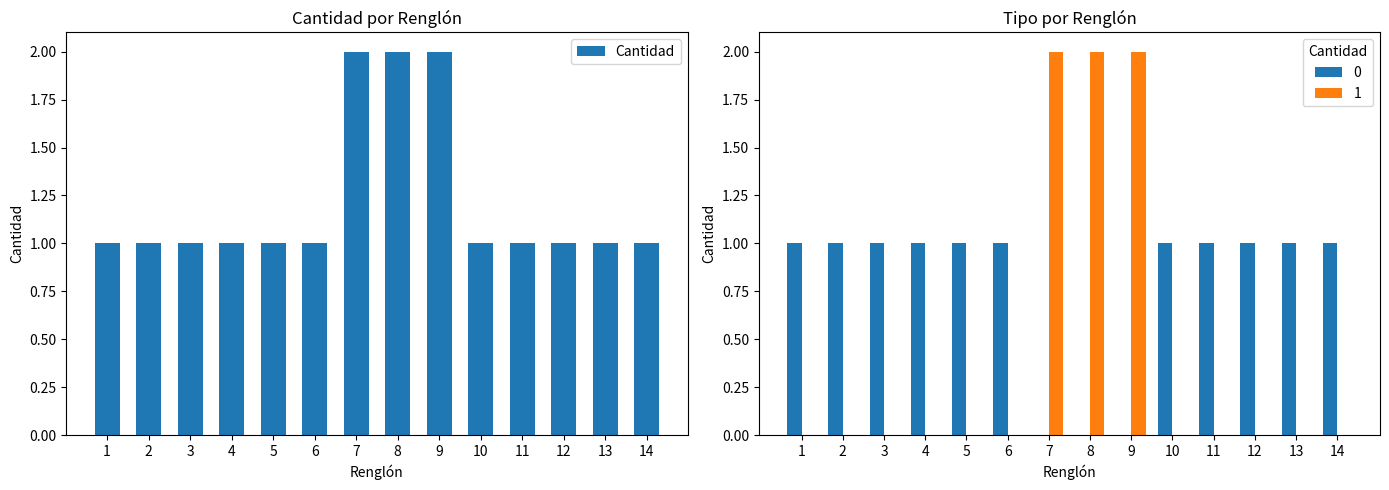

The chart shows a value of 1 at 2. True or false?

True